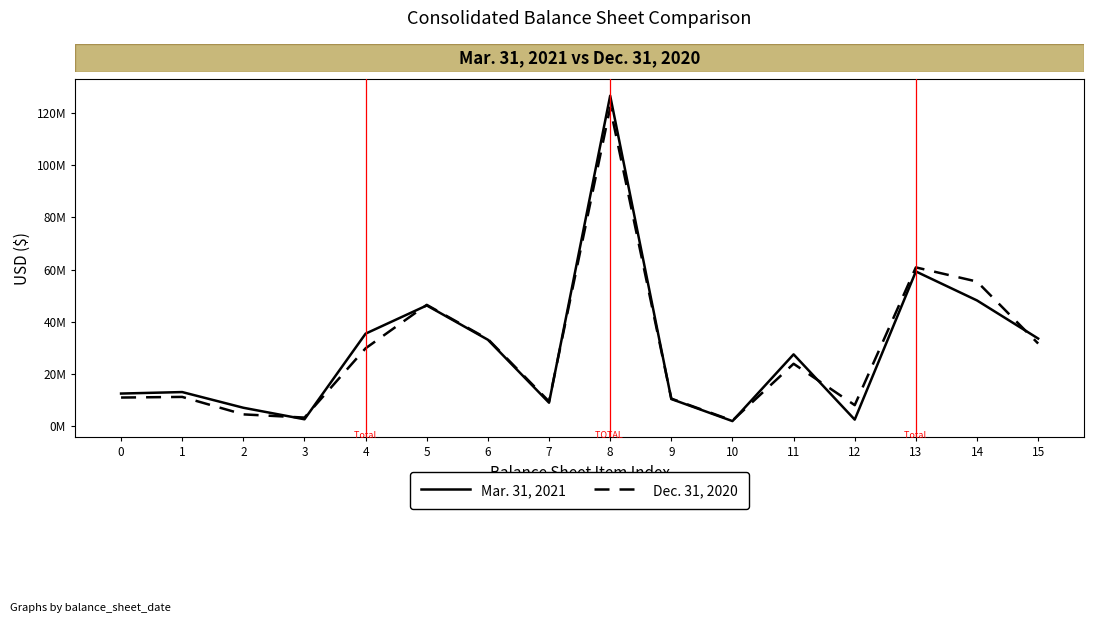

Read the Dec. 31, 2020 value at 2.

4439839